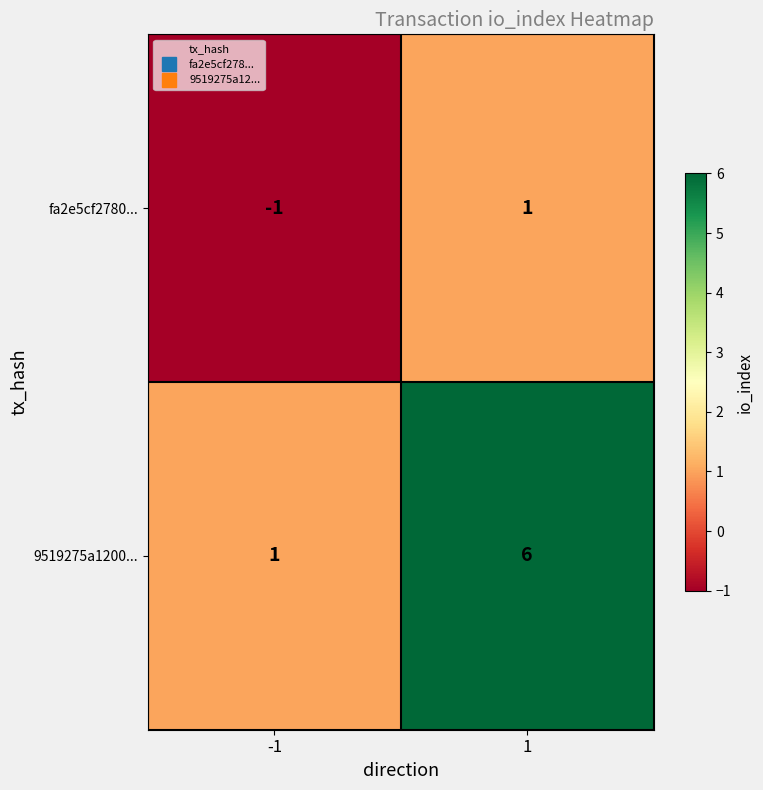

Read the 9519275a1200... value at 1.

6